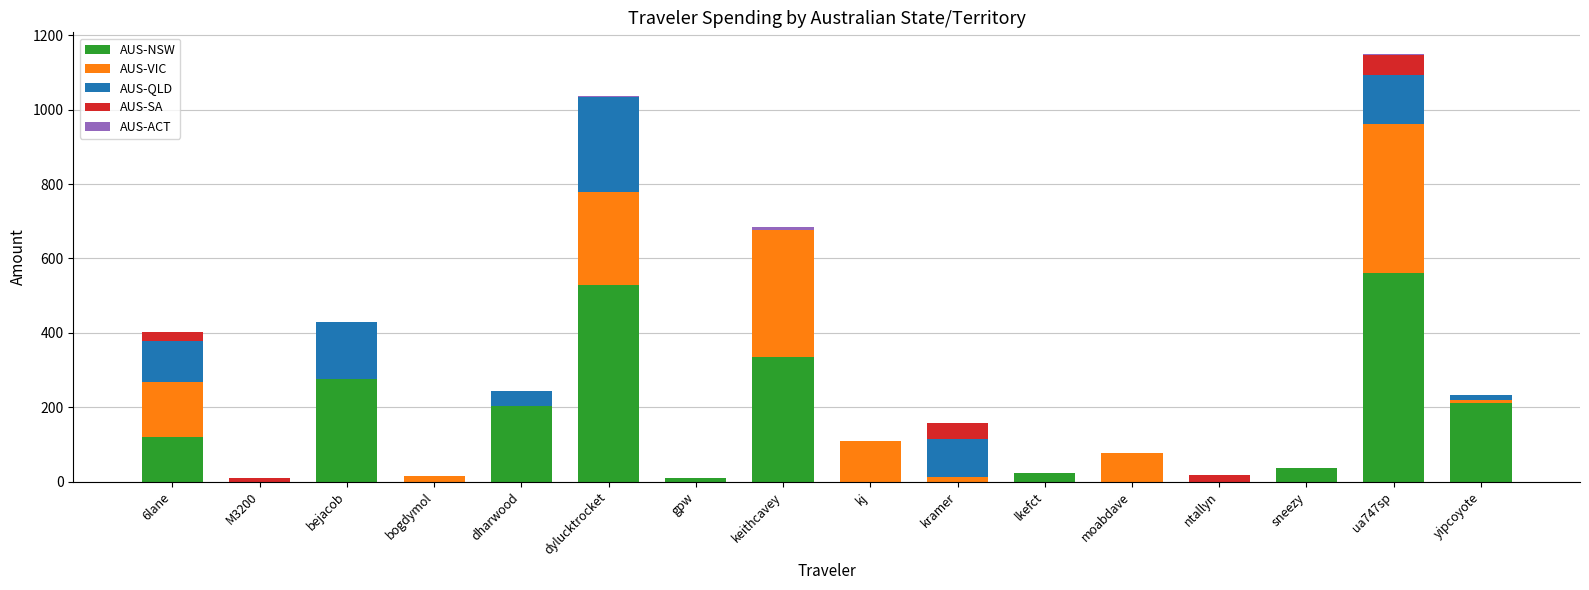

At which label does AUS-NSW reach its peak?

ua747sp